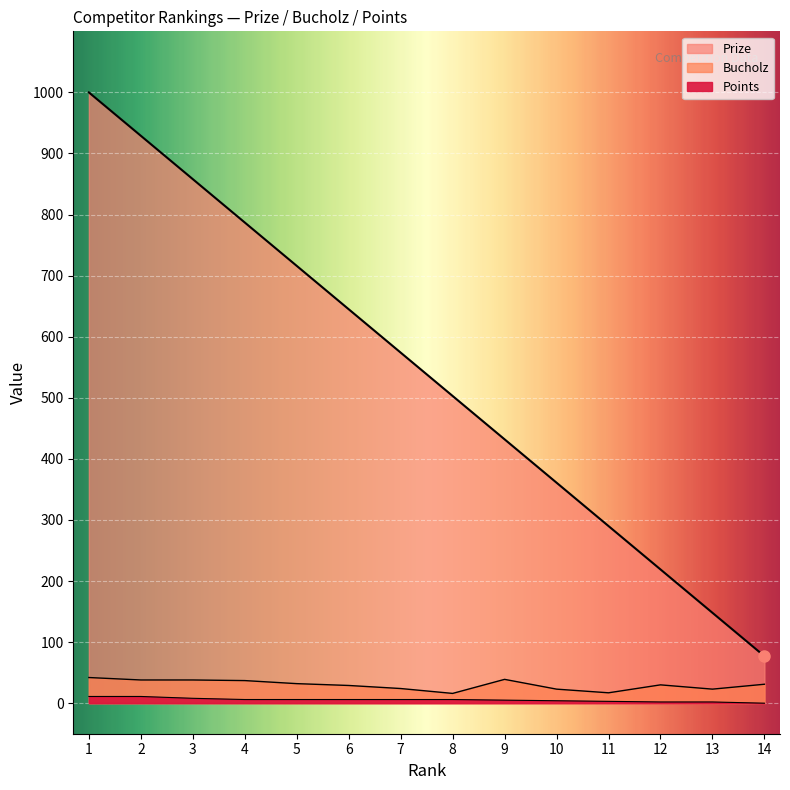

What is the difference between the maximum and minimum values in the Prize series?

923